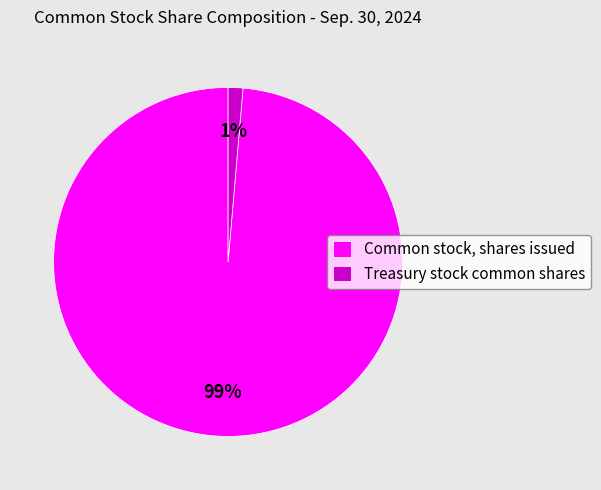

Combined, do Treasury stock common shares and Common stock, shares issued account for over 50%?

Yes